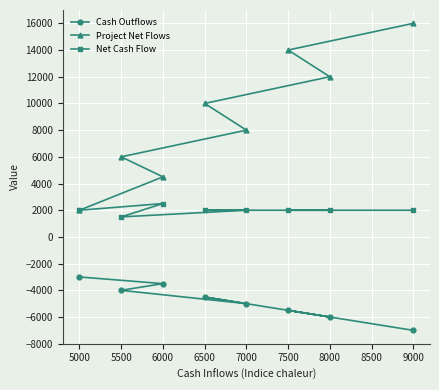

How many data points does each series have?

8